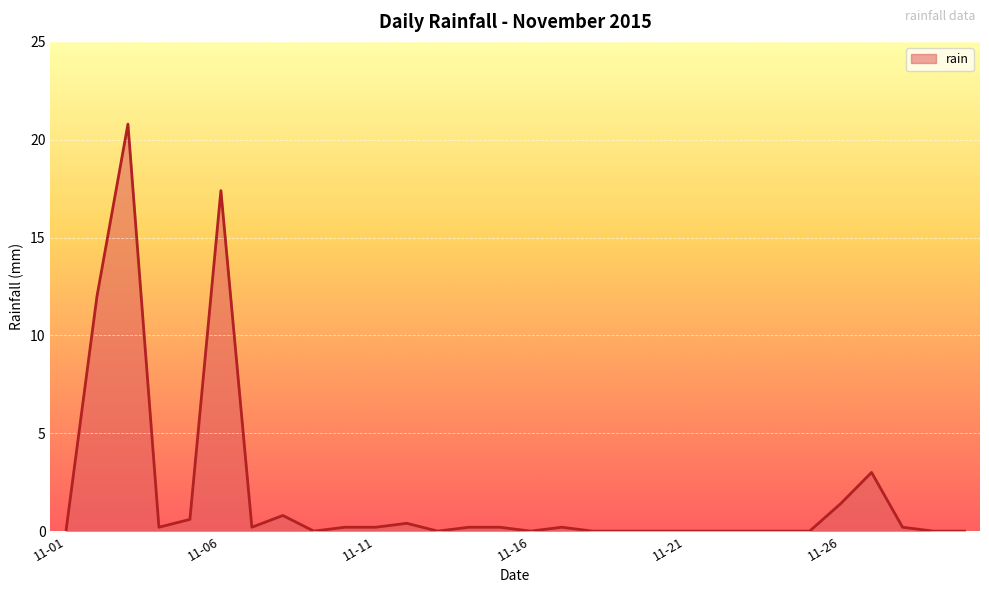

What is the difference between the maximum and minimum values?

20.8